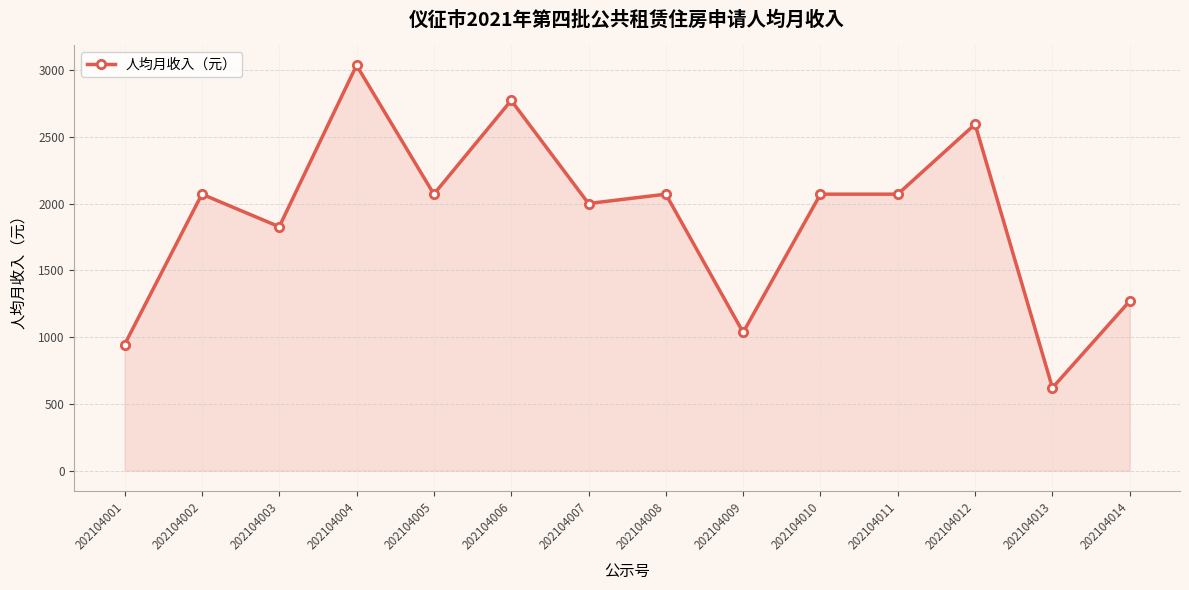

Where is the first local maximum?

202104002